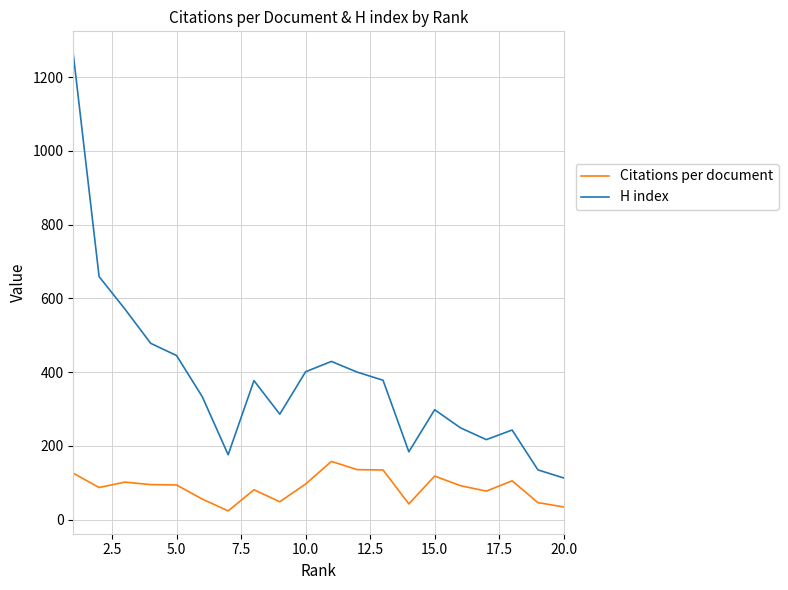

Which series has the largest range (max minus min)?

H index